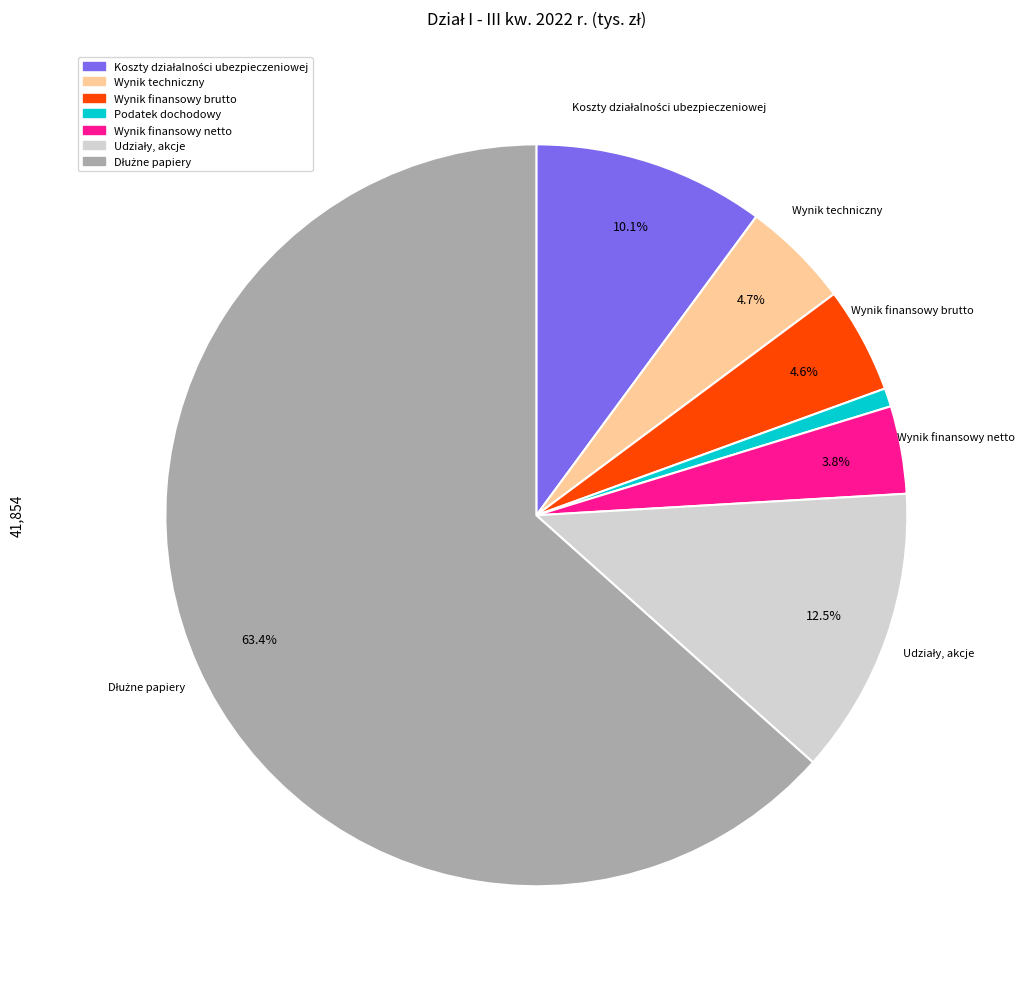

Count the number of slices in the pie.

7